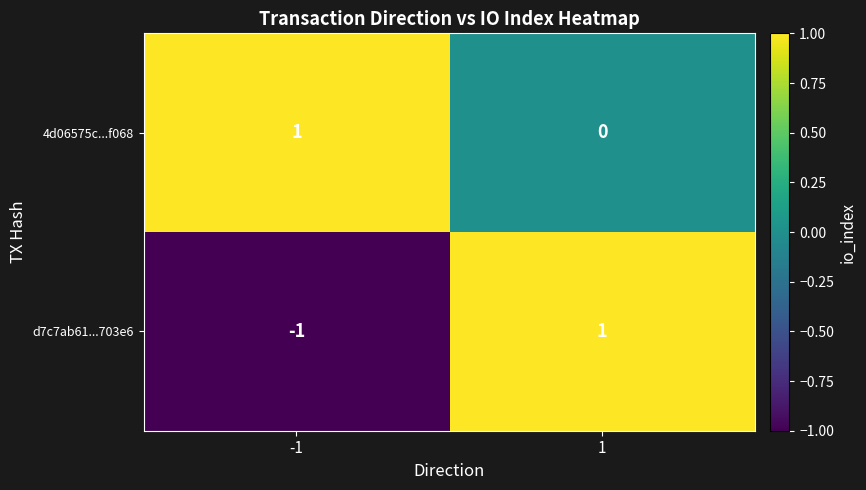

Rank the series by their average value, from highest to lowest.

4d06575c...f068, d7c7ab61...703e6